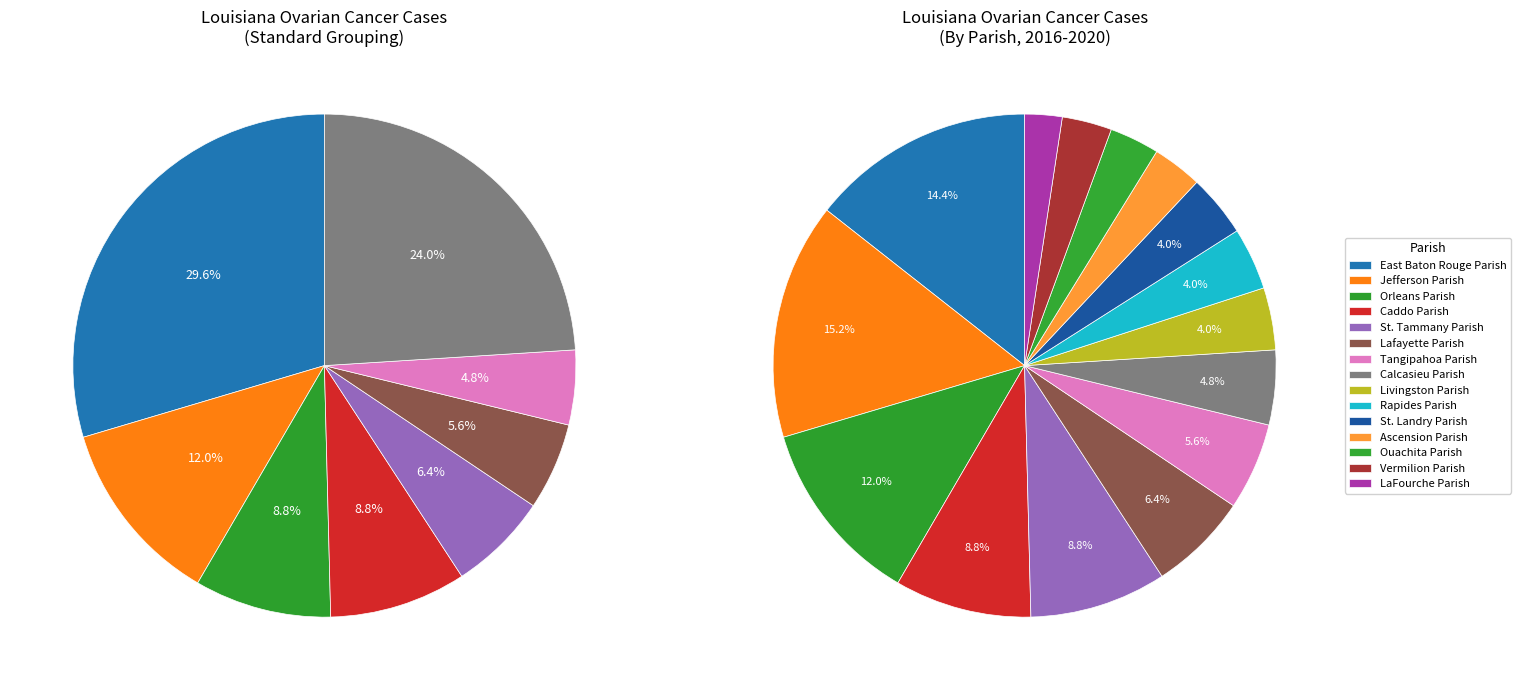

How many segments does this pie chart have?

15